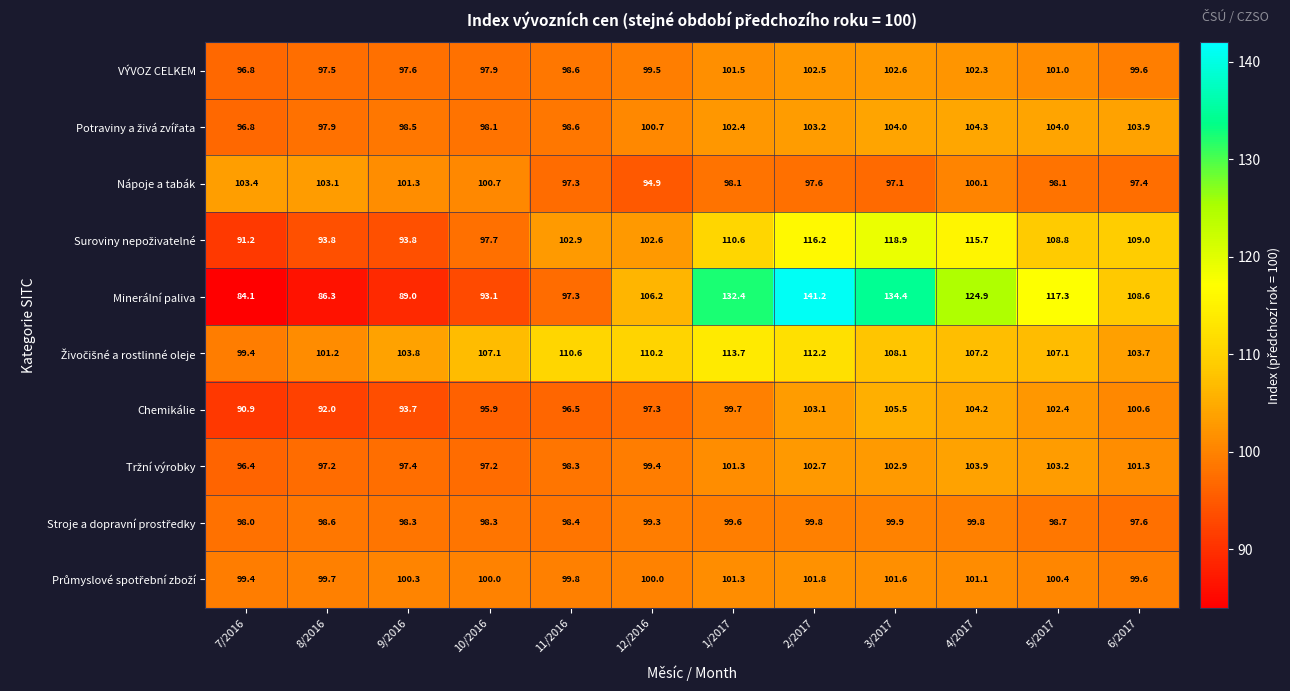

At which label does Chemikálie first exceed 99?

1/2017